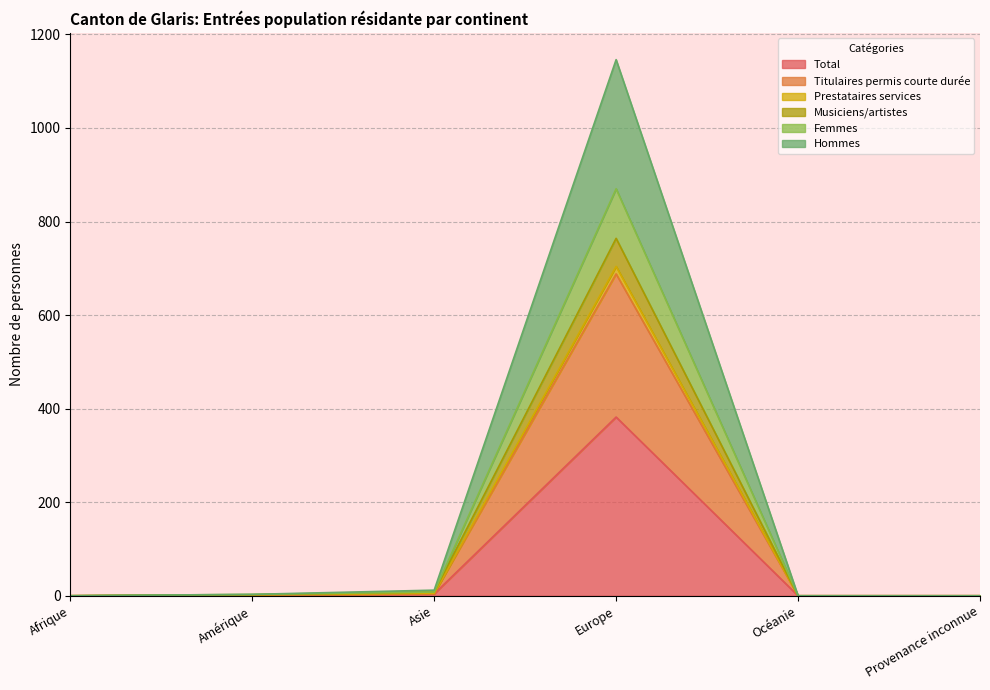

At how many categories does at least one series exceed 827?

1